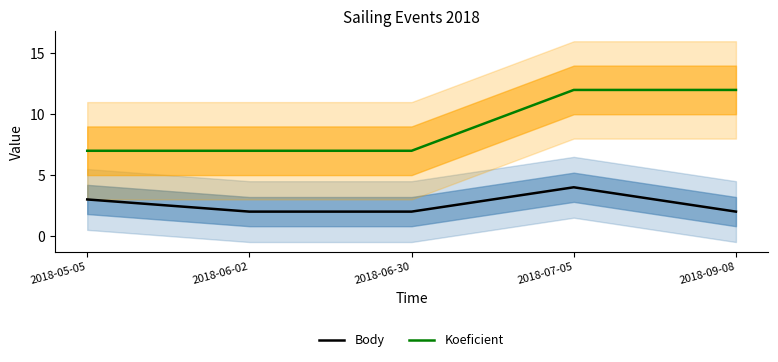

What are all the series names shown in the legend?

Body, Koeficient